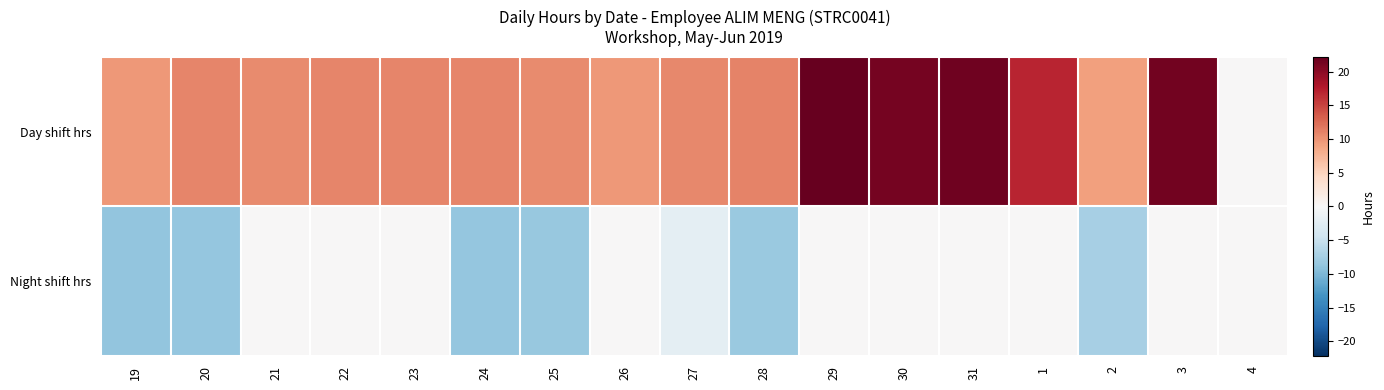

What is the maximum value shown in the chart?

22.2